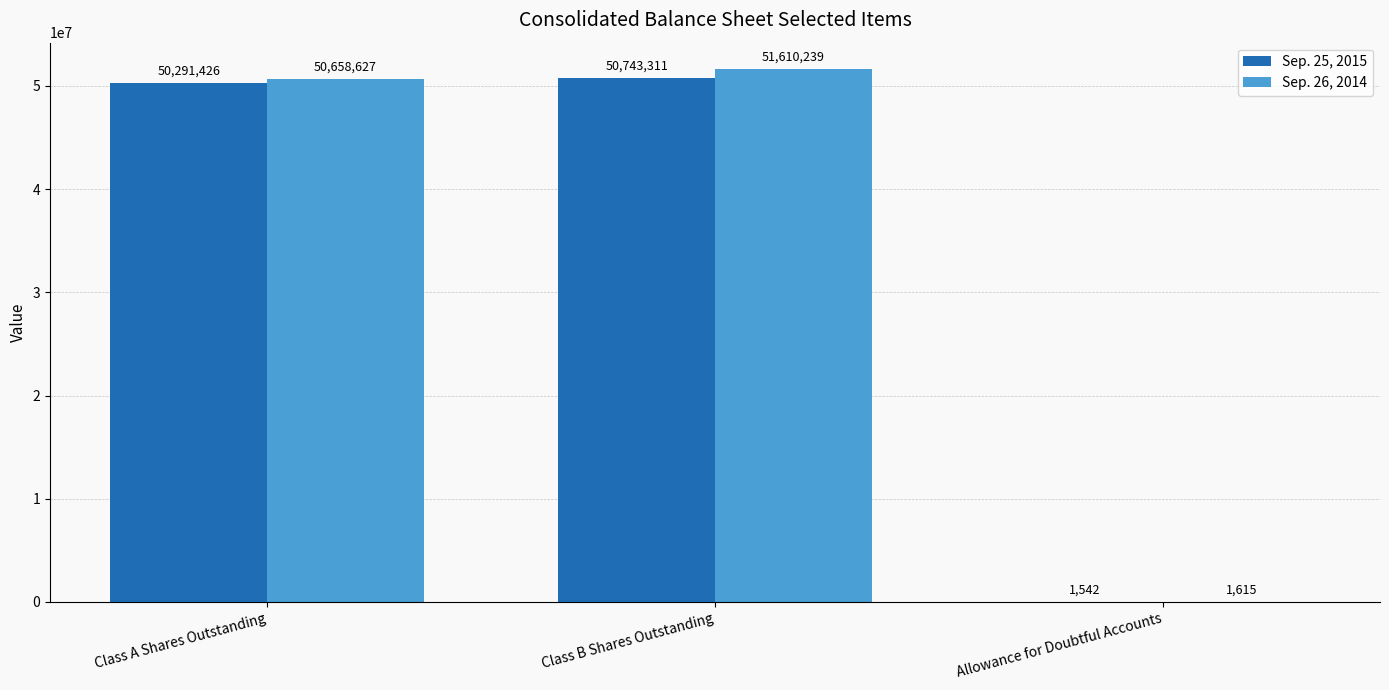

What is the total value across all series at Class B Shares Outstanding?

102353550